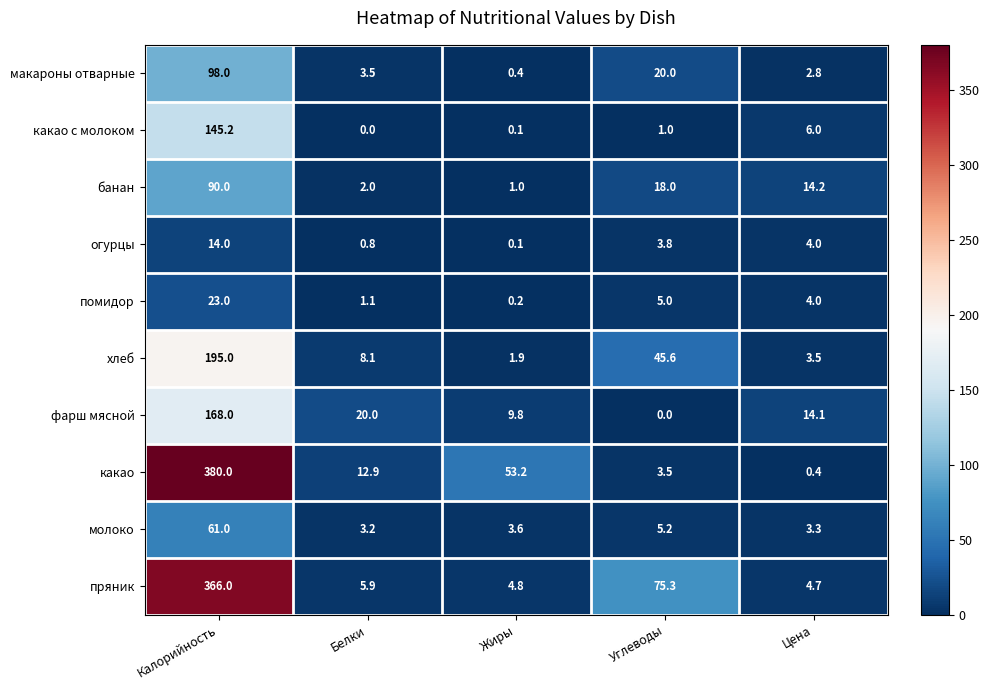

How many data points does each series have?

5